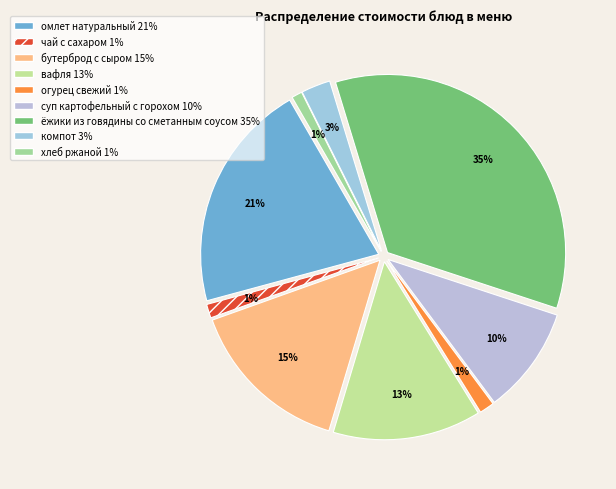

Count the number of slices in the pie.

9